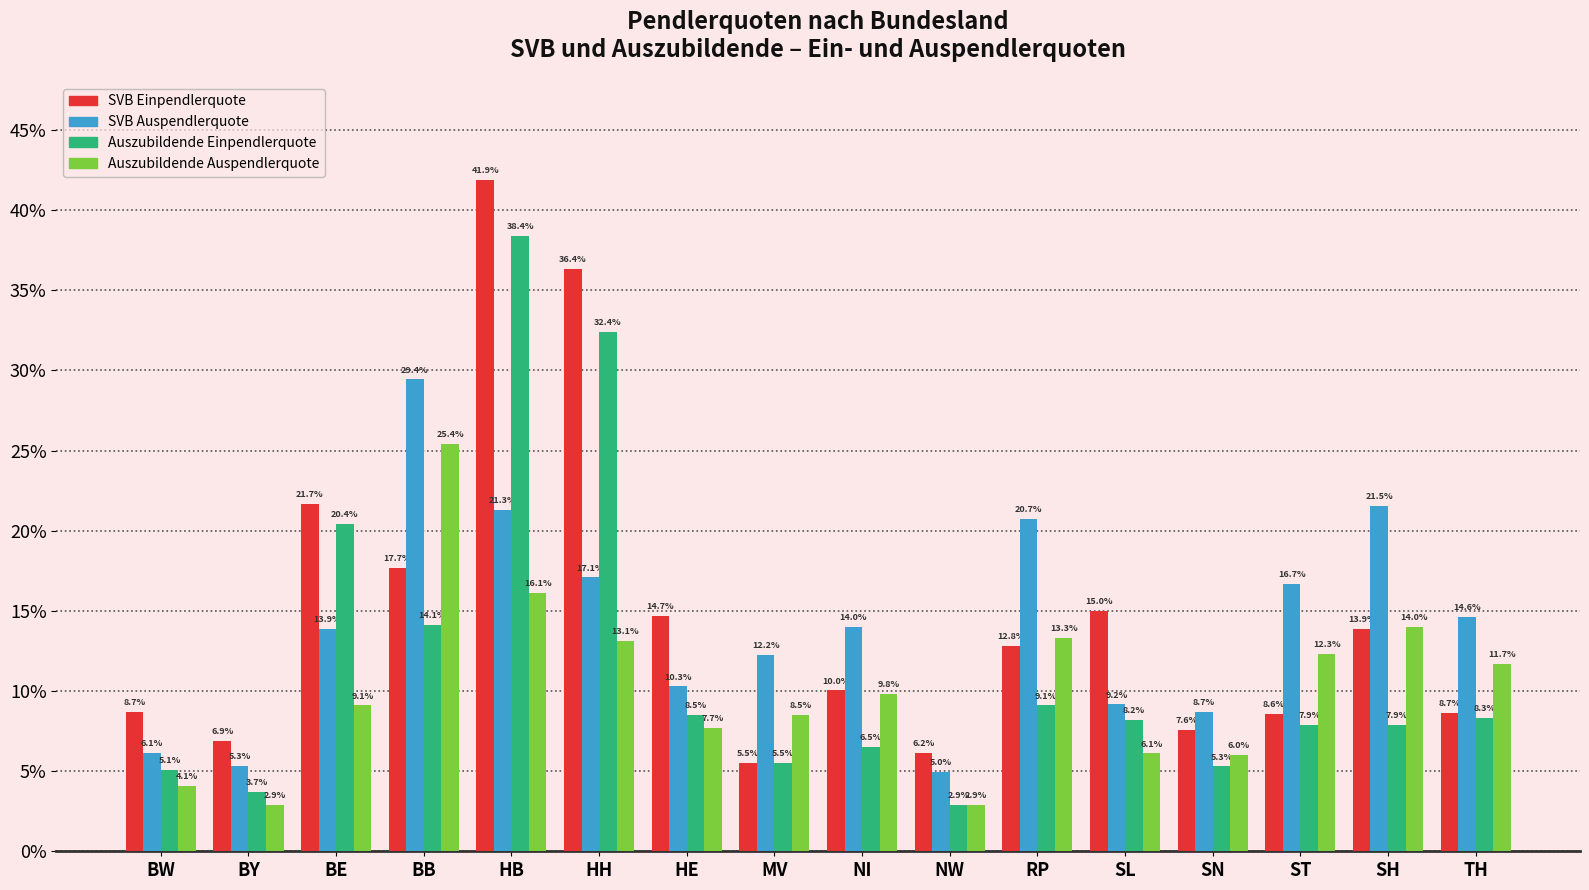

At how many categories does at least one series exceed 29?

3